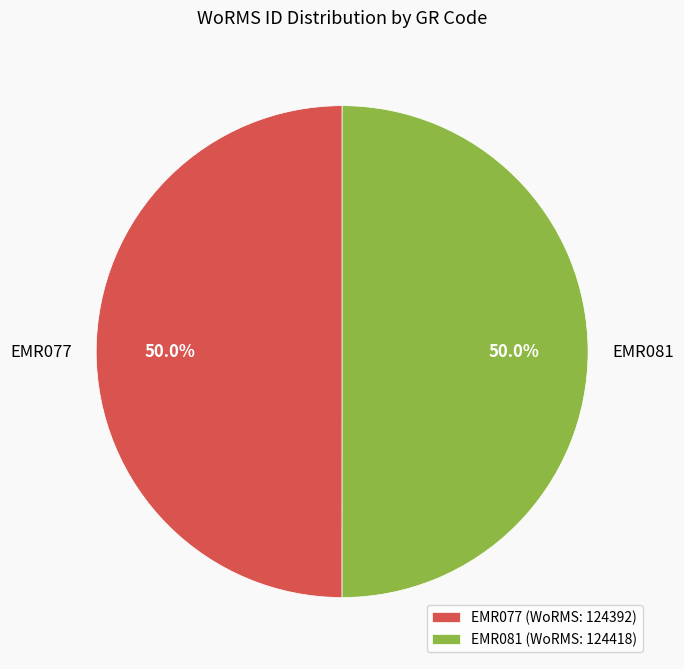

What portion of the pie excludes EMR081 (WoRMS: 124418)?

50.0%